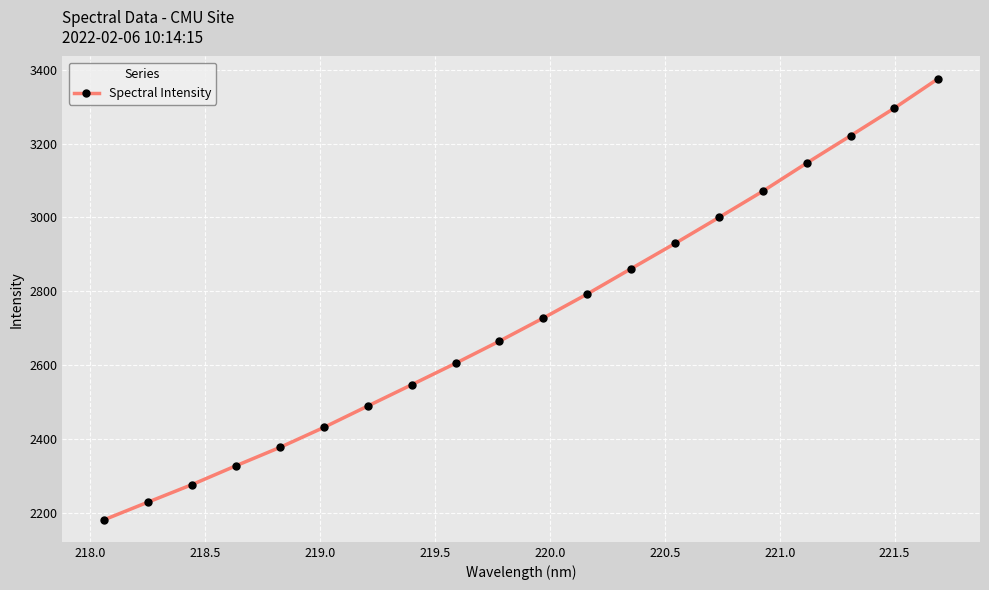

Reading left to right, transcribe all the data shown in this chart.

2181.8	2229.6	2276.9	2327.9	2377.5	2431.6	2489.5	2547.2	2605.2	2665.2	2727.8	2792.8	2861.4	2929.7	3000.0	3071.1	3147.2	3221.2	3296.0	3376.0